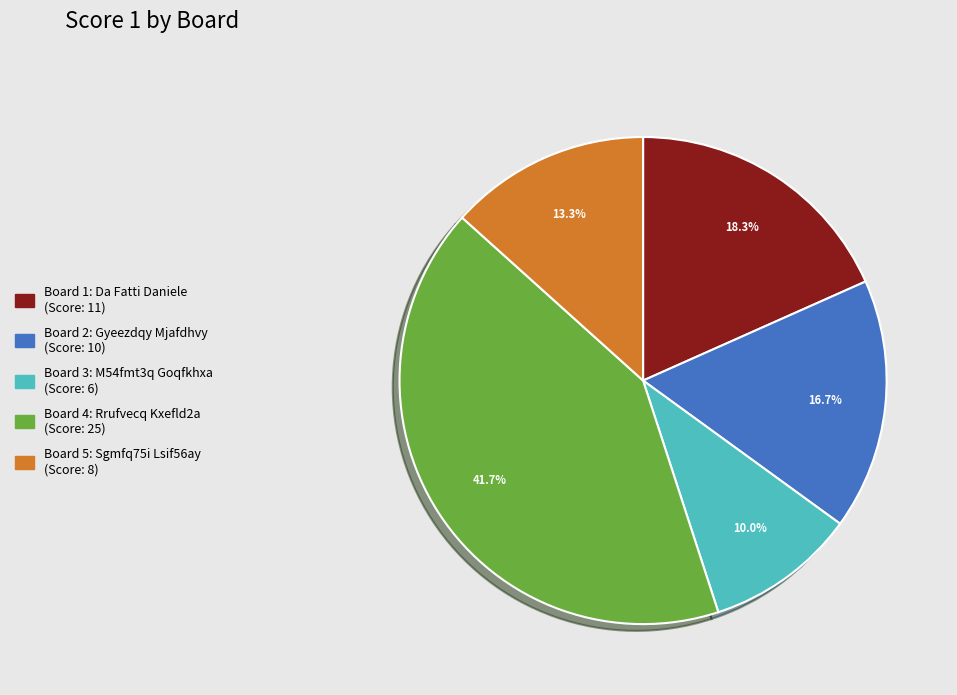

To the nearest percent, what is the difference between the Board 3 and Board 2 slice percentages?

7%